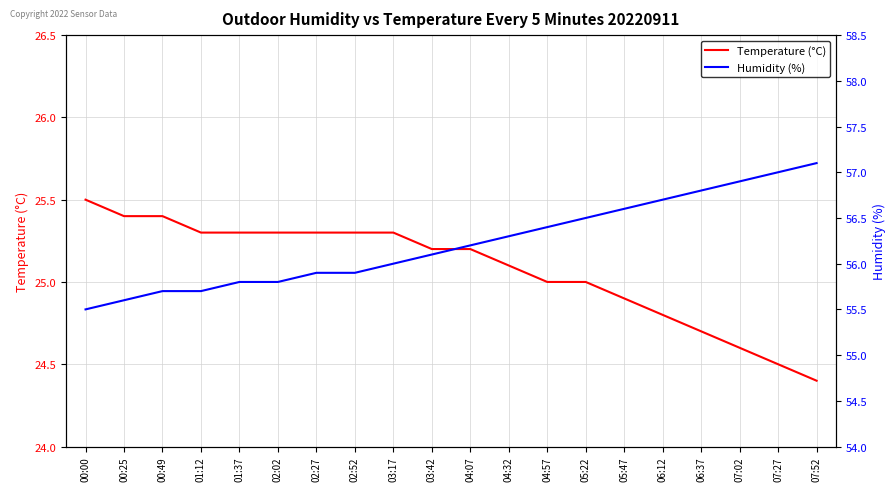

What is the difference between the second highest and second lowest values in the Humidity (%) series?

1.4